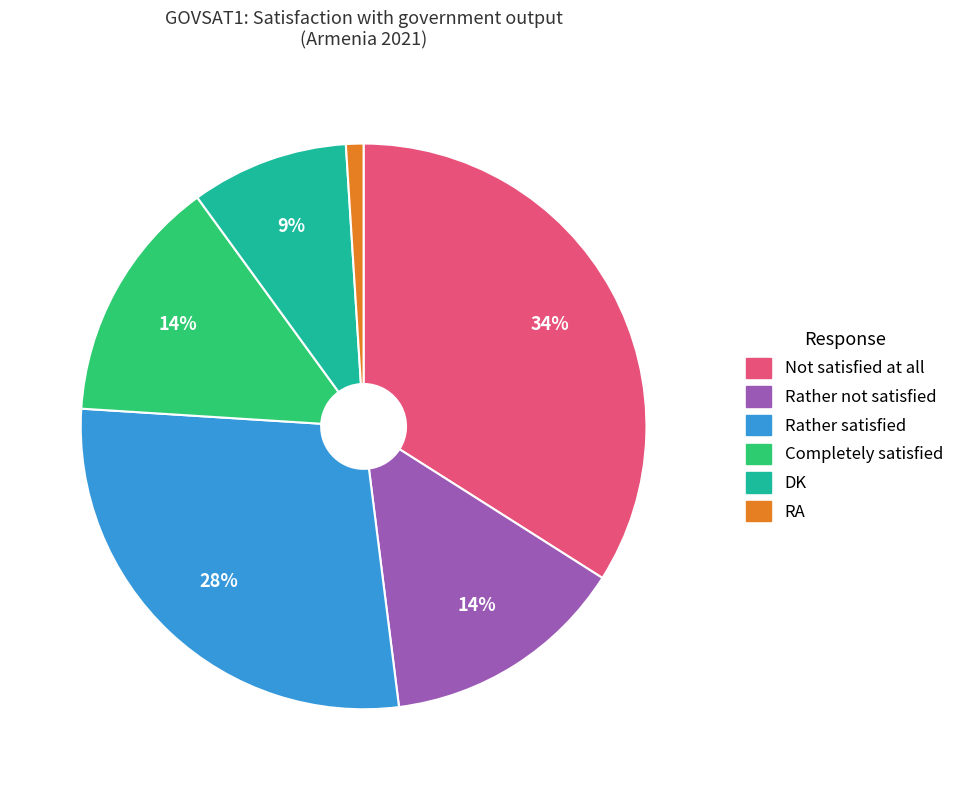

To the nearest percent, what portion does Completely satisfied represent?

14%